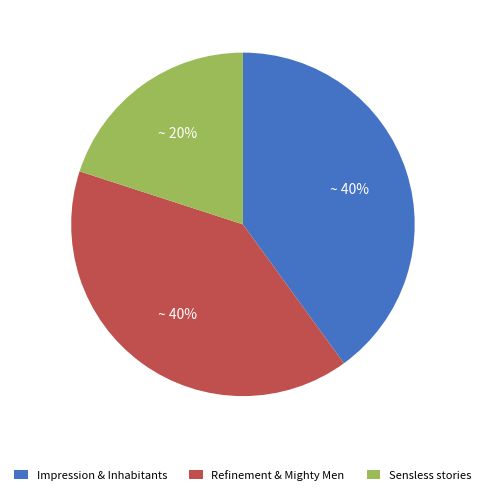

The Sensless stories slice represents 5% of the pie. True or false?

False